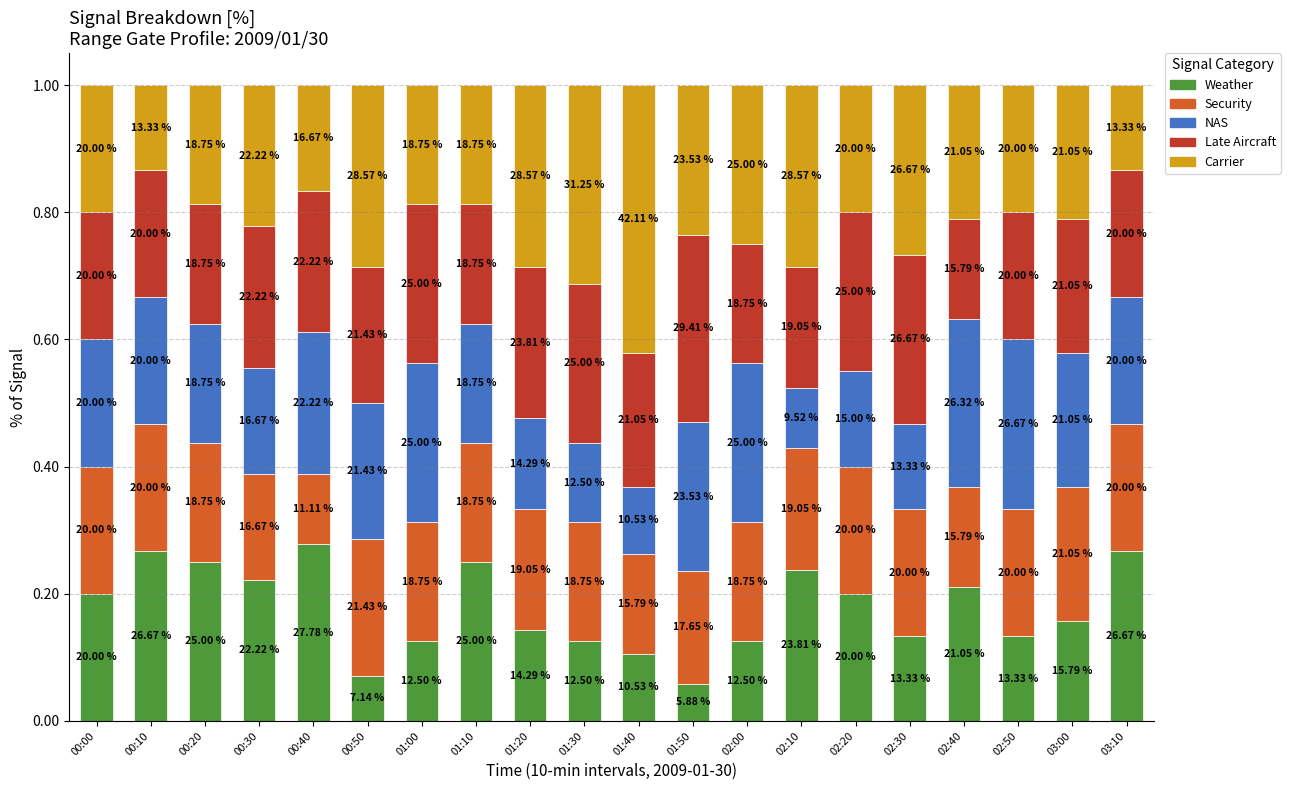

List the series in order of their peak value, lowest first.

Security, NAS, Weather, Late Aircraft, Carrier